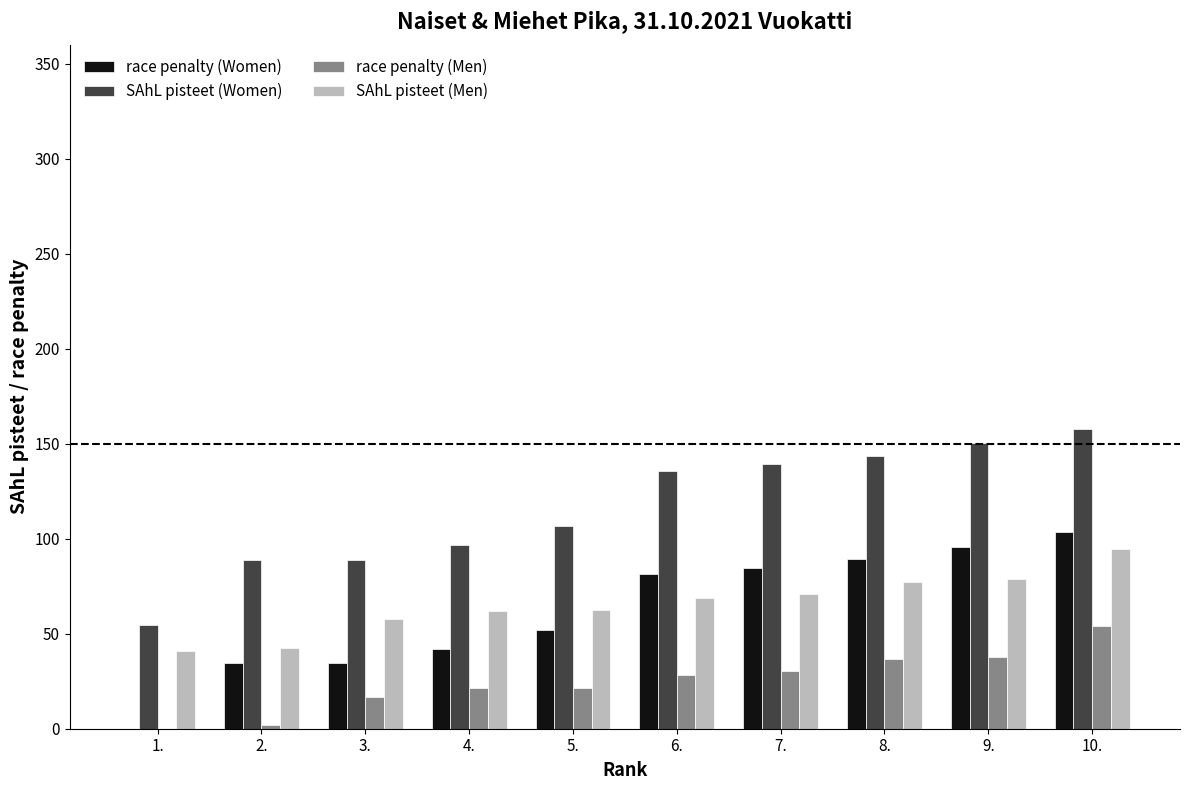

The value of SAhL pisteet (Women) at 7. is 139.2. True or false?

True